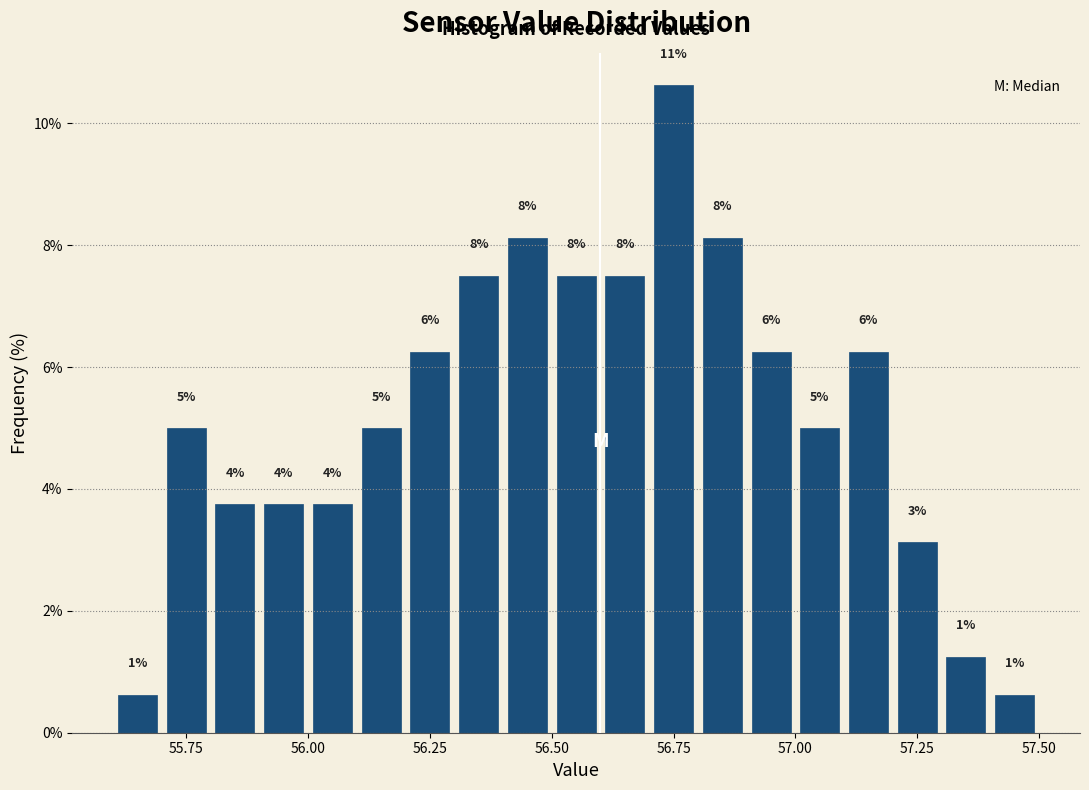

Read against the x-axis, roughly where is the centre of the tallest bar?

56.75